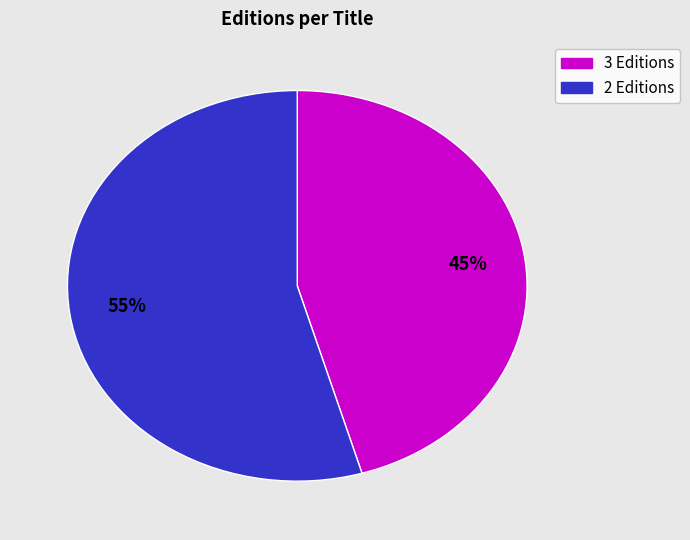

Does any single category account for the majority?

Yes